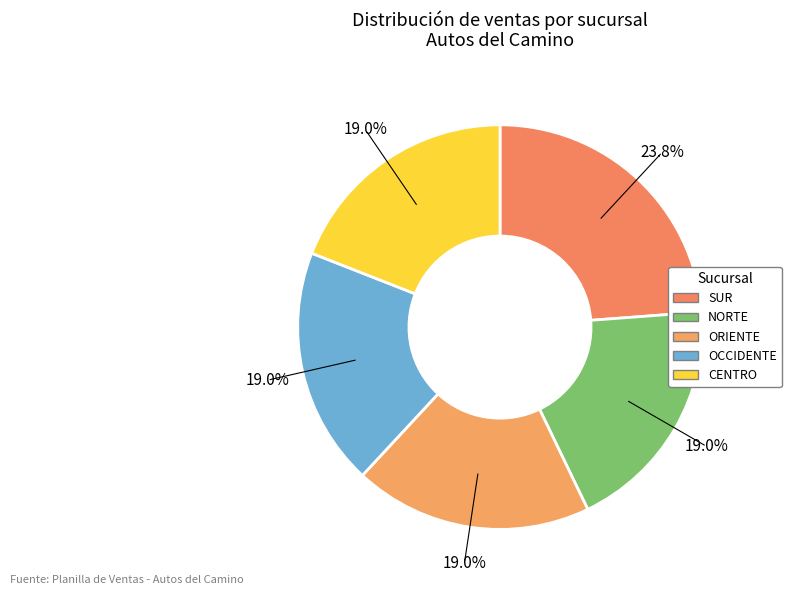

To the nearest percent, what portion does SUR represent?

24%